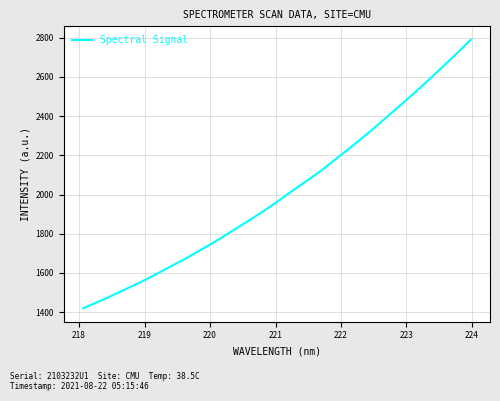

What is the difference between the maximum and minimum values?

1370.3